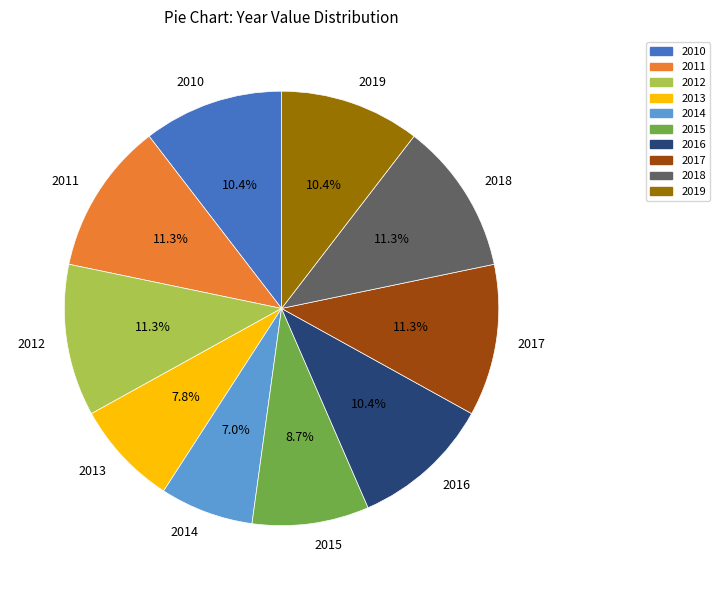

How many segments does this pie chart have?

10